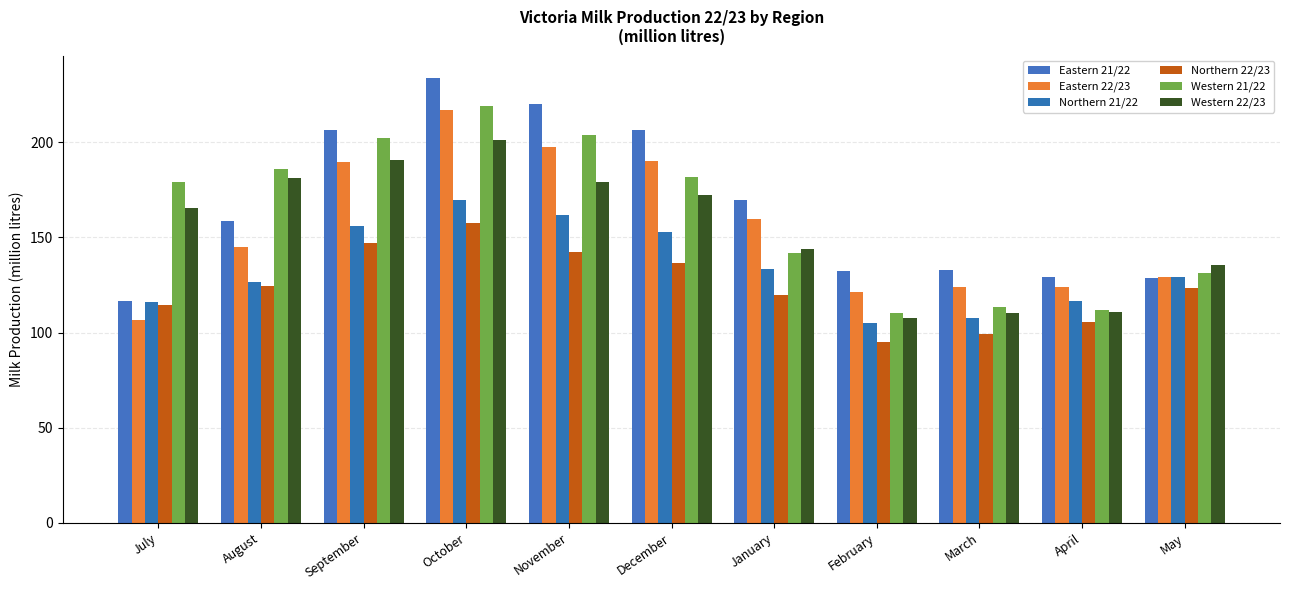

True or false: Western 21/22 has a value of 179.2 at July.

True